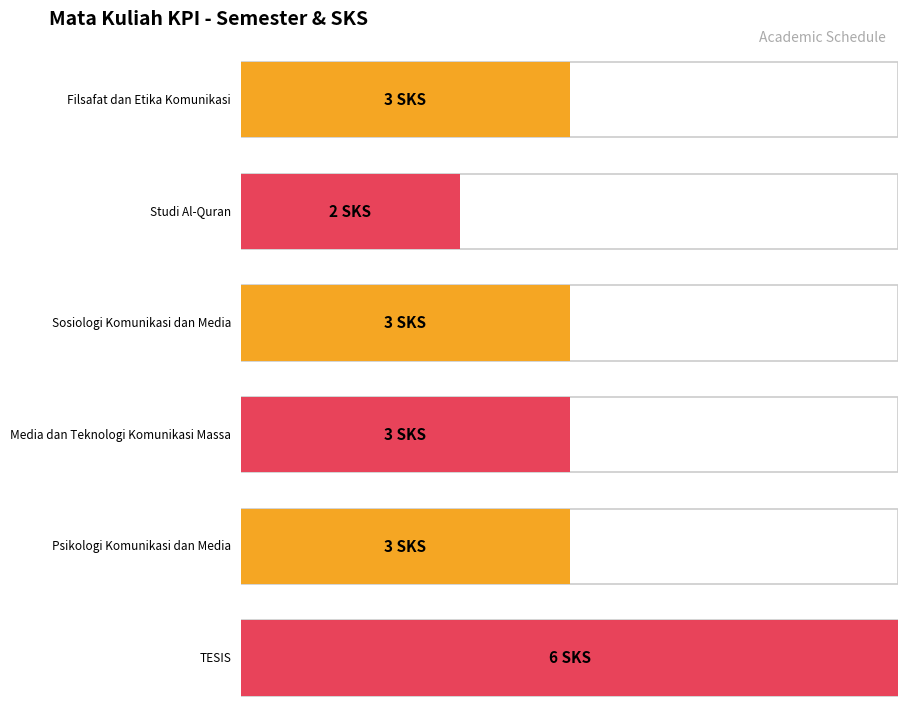

Approximately how many times larger is the value at Psikologi Komunikasi dan Media compared to Studi Al-Quran?

1.5